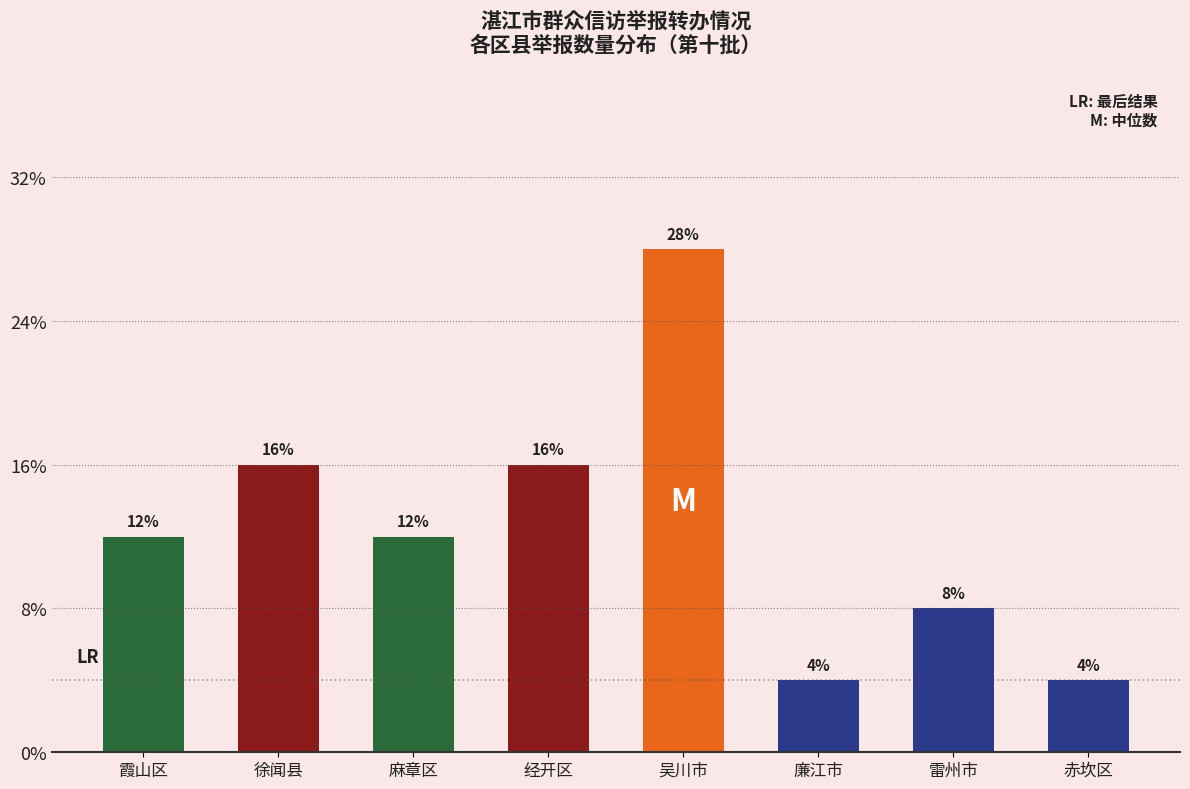

Does the chart contain any negative values?

No